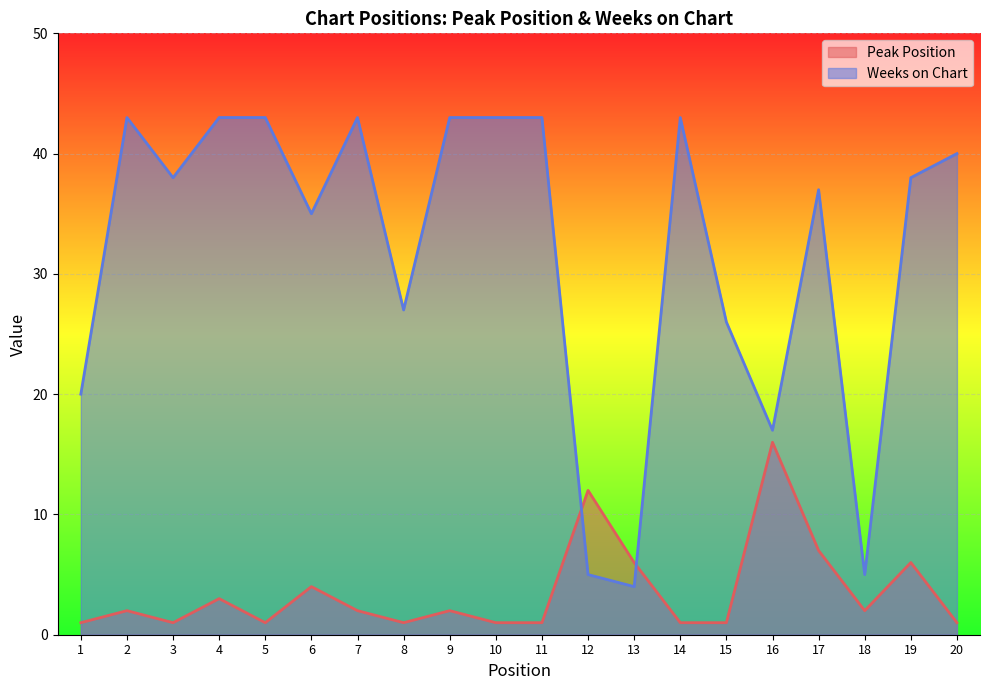

Which series ends up on top after the final intersection of Weeks on Chart and Peak Position?

Weeks on Chart